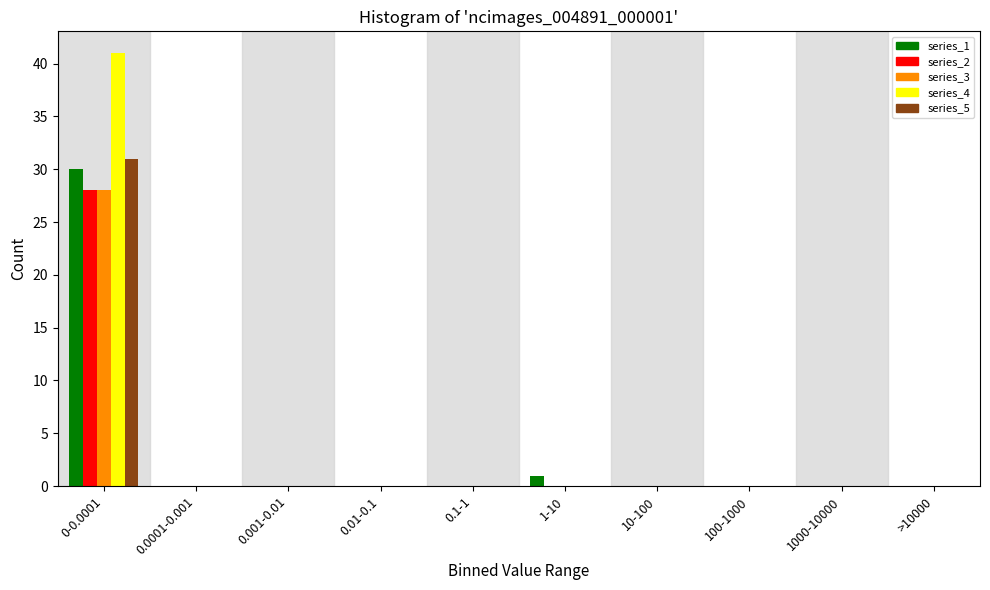

What is the maximum value for series_3?

28